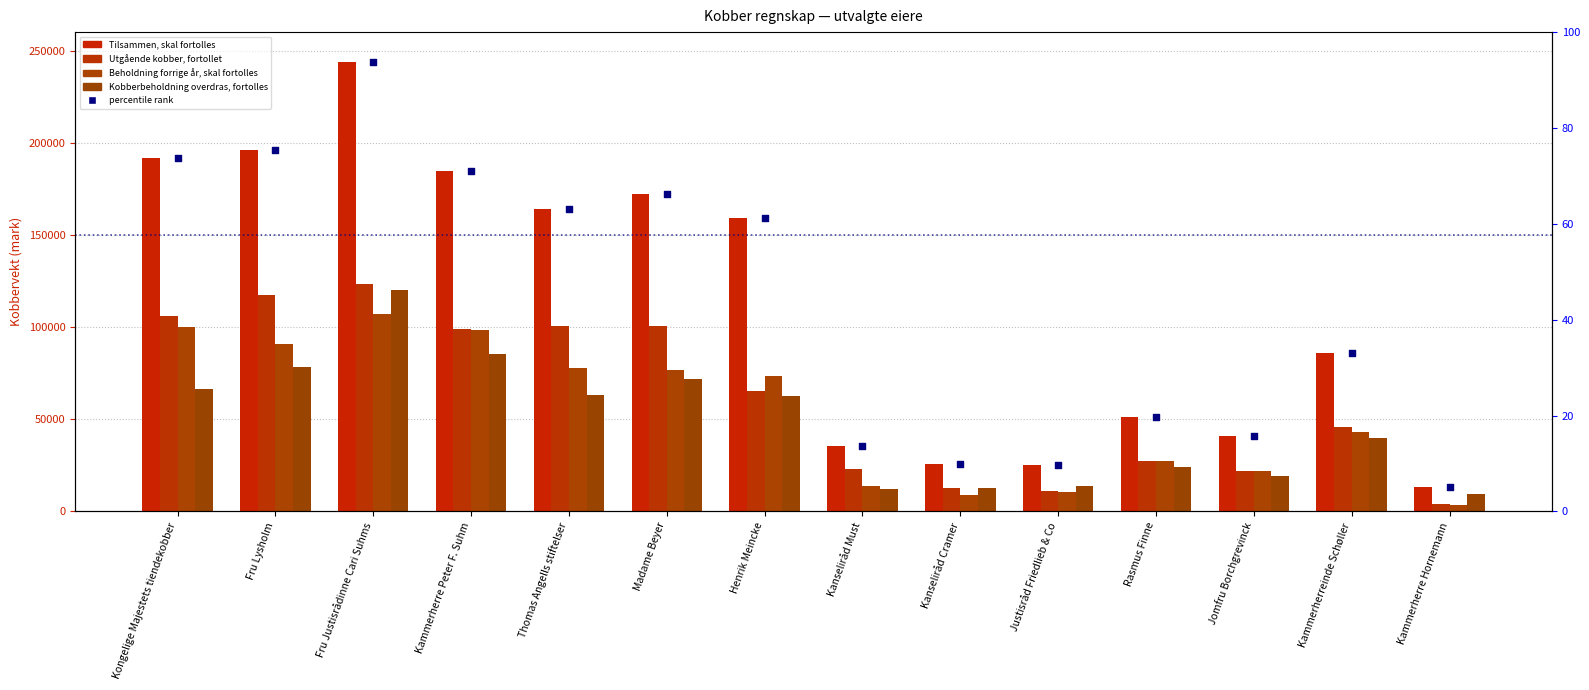

Is the value of Kobberbeholdning overdras, fortolles at Fru Lysholm greater than the value of Utgående kobber, fortollet at Justisråd Friedlieb & Co?

Yes